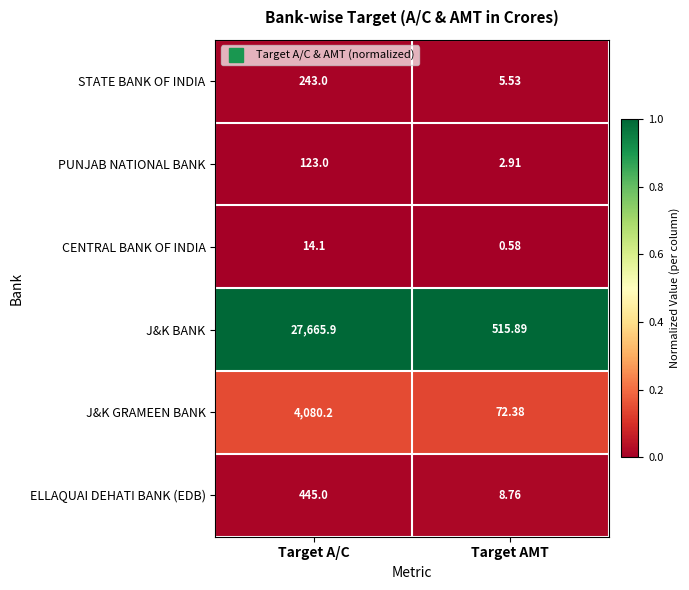

Which category has the lowest value across all series?

Target AMT